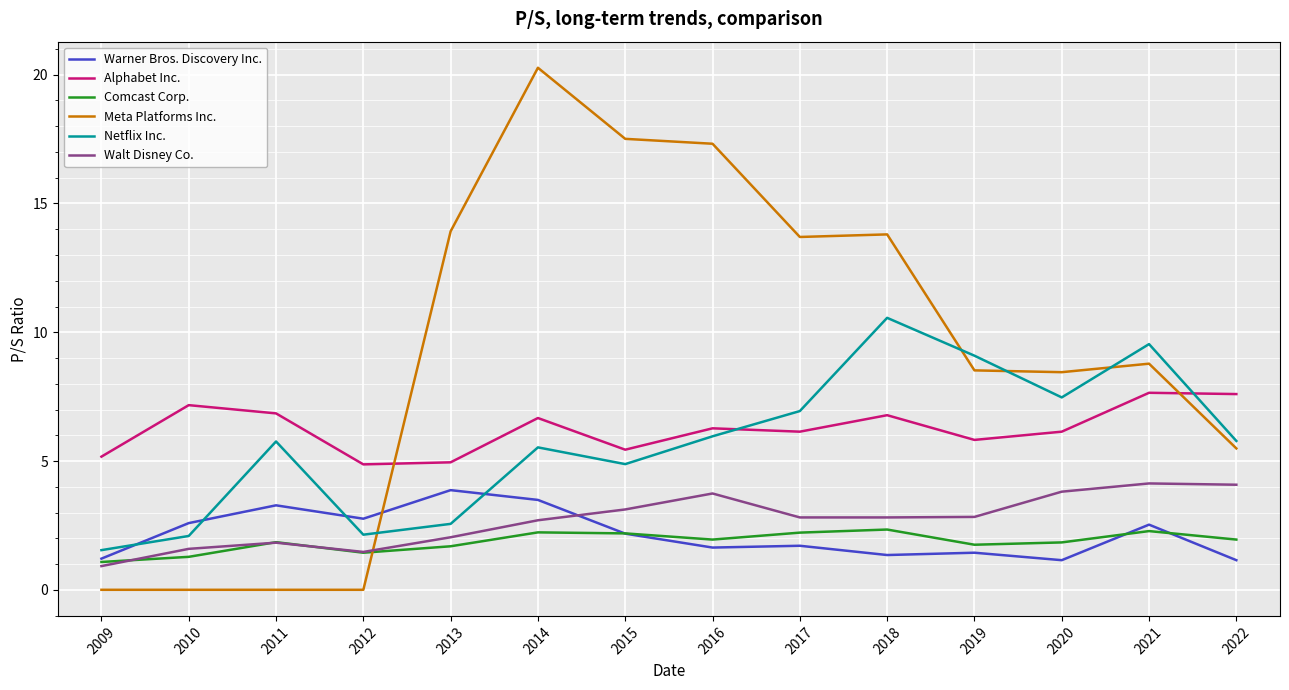

True or false: Meta Platforms Inc. has a value of 24.5 at 2017.

False